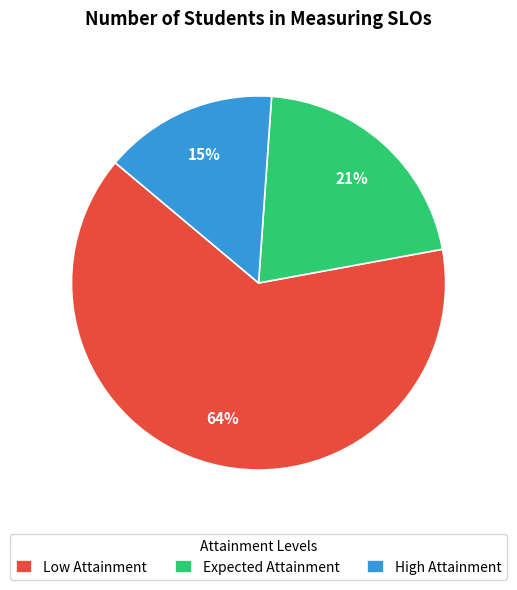

How many segments does this pie chart have?

3